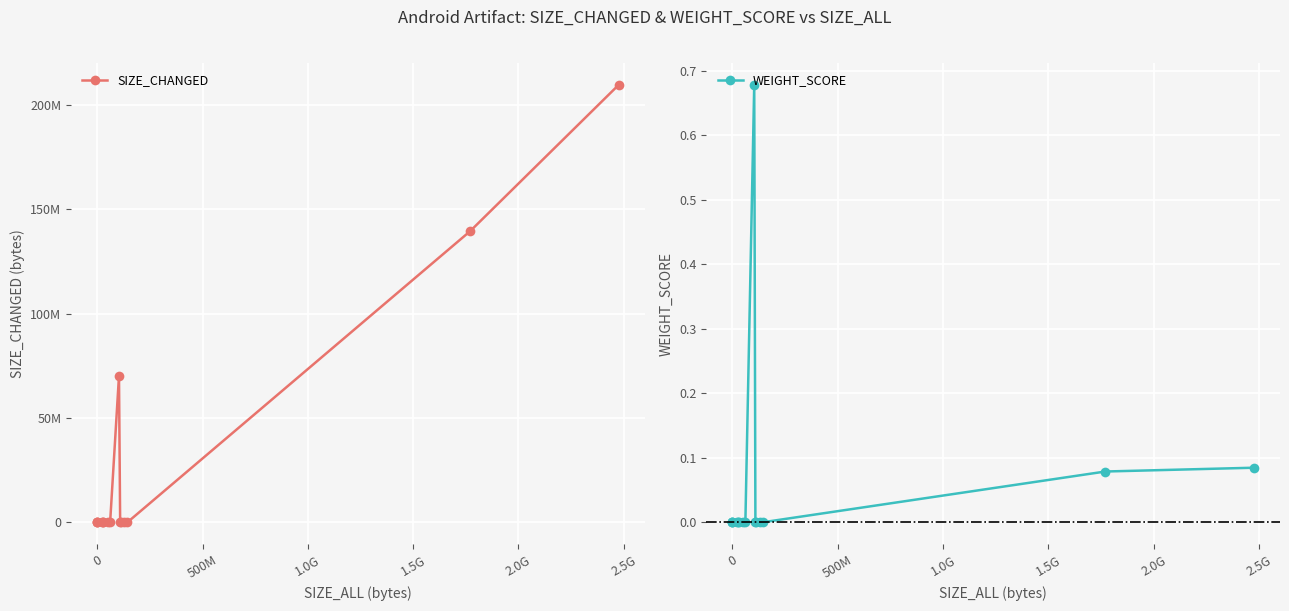

How many positive values does the WEIGHT_SCORE series have?

4